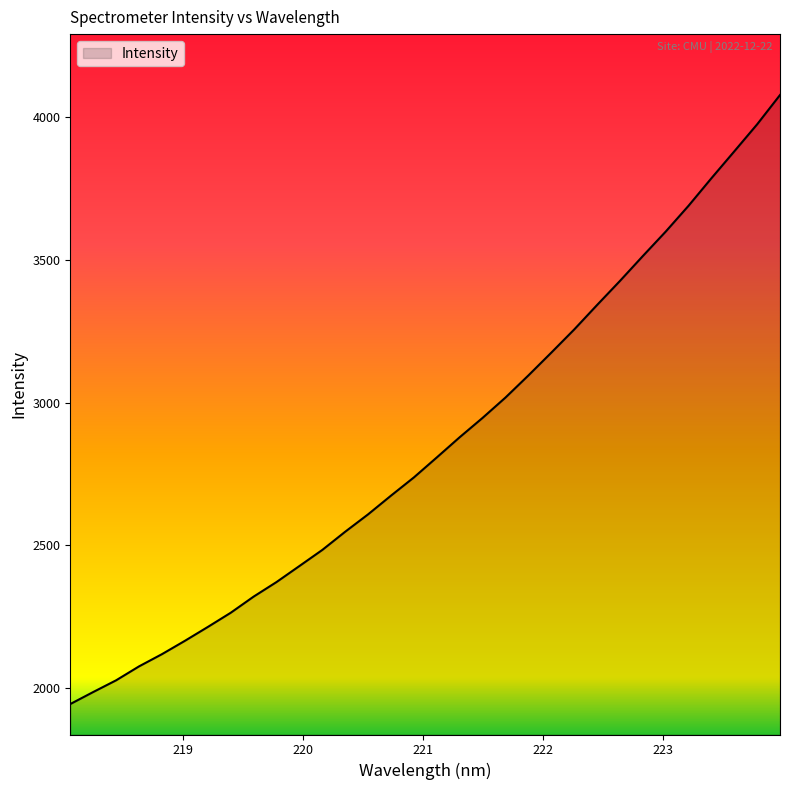

What is the maximum value shown in the chart?

4078.6